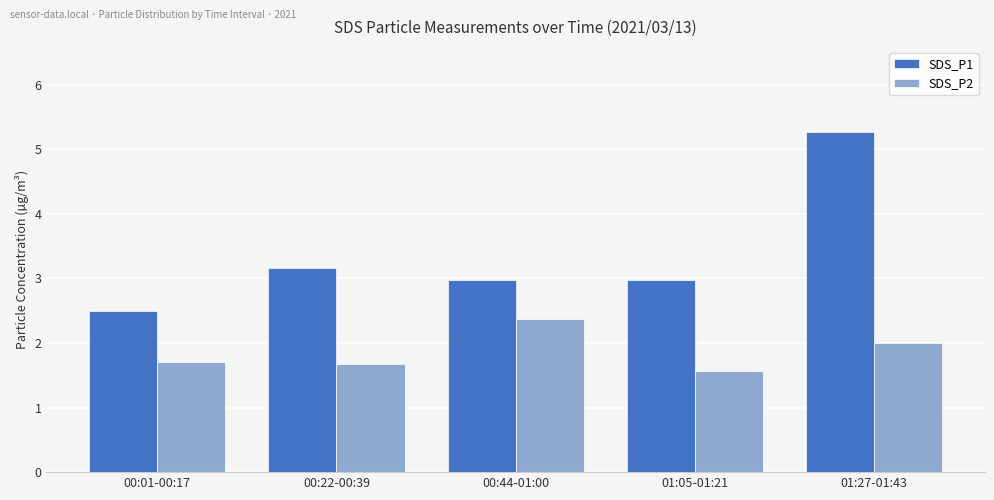

Rank the series at 00:01-00:17 from highest to lowest value.

SDS_P1, SDS_P2